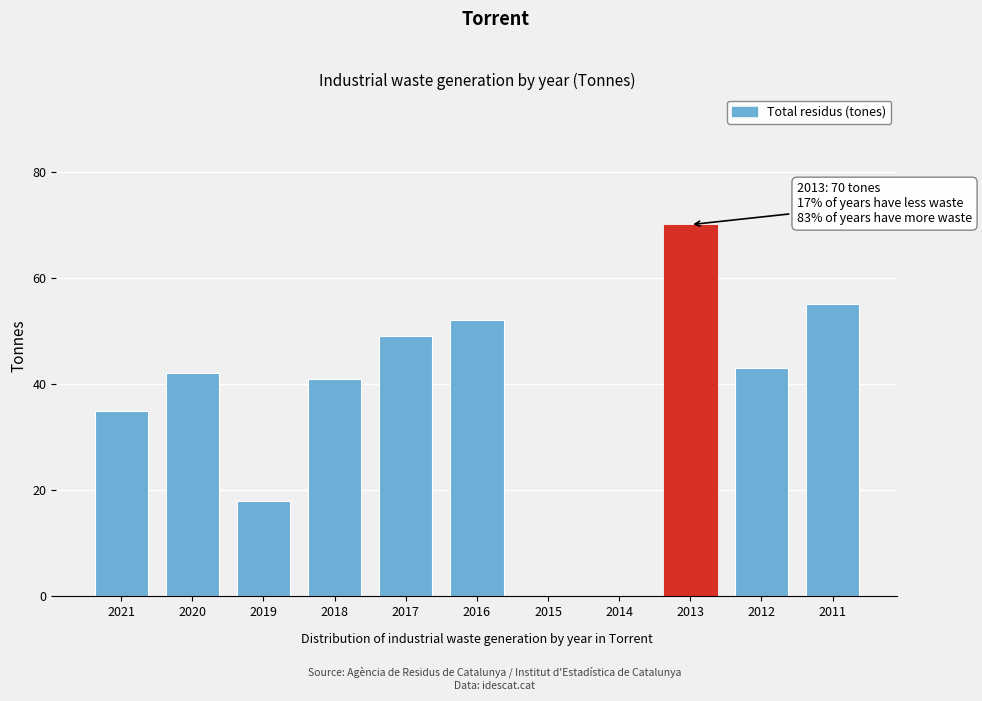

Reading left to right, list all the values displayed in this chart.

2021=35	2020=42	2019=18	2018=41	2017=49	2016=52	2015=0	2014=0	2013=70	2012=43	2011=55